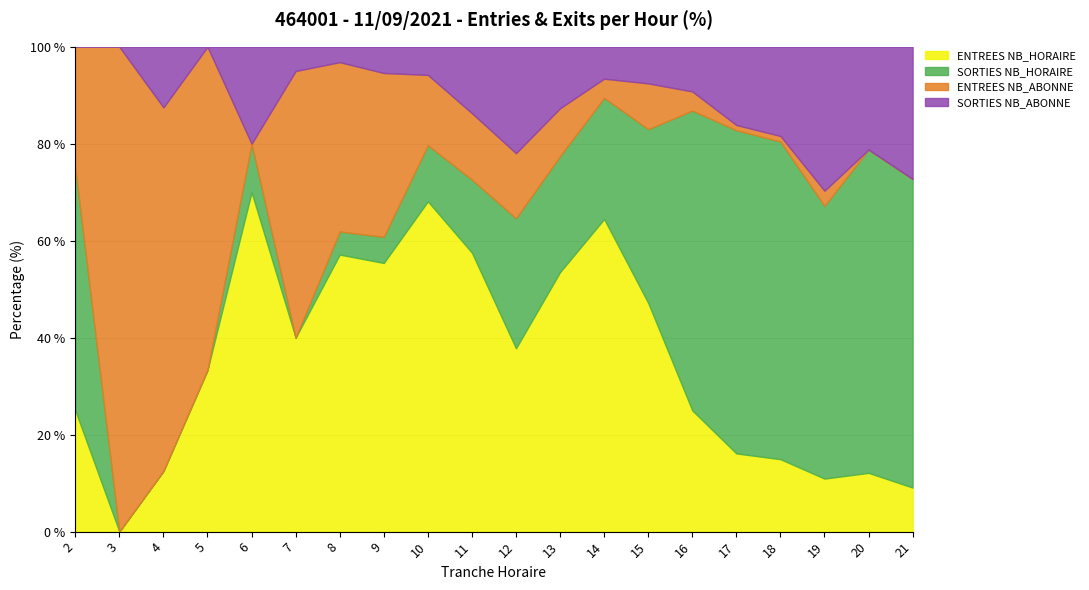

Reading right to left, what are all the values shown in this chart?

ENTREES NB_HORAIRE: 21=2	20=4	19=7	18=13	17=15	16=19	15=25	14=49	13=38	12=31	11=42	10=47	9=41	8=36	7=8	6=7	5=1	4=1	3=0	2=1
SORTIES NB_HORAIRE: 21=14	20=22	19=36	18=57	17=62	16=47	15=19	14=19	13=17	12=22	11=11	10=8	9=4	8=3	7=0	6=1	5=0	4=0	3=0	2=2
ENTREES NB_ABONNE: 21=0	20=0	19=2	18=1	17=1	16=3	15=5	14=3	13=7	12=11	11=10	10=10	9=25	8=22	7=11	6=0	5=2	4=6	3=3	2=1
SORTIES NB_ABONNE: 21=6	20=7	19=19	18=16	17=15	16=7	15=4	14=5	13=9	12=18	11=10	10=4	9=4	8=2	7=1	6=2	5=0	4=1	3=0	2=0